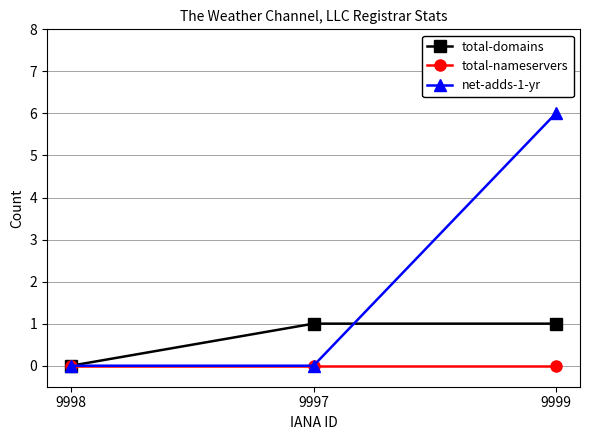

What is the label of the 1st point from the left?

9998